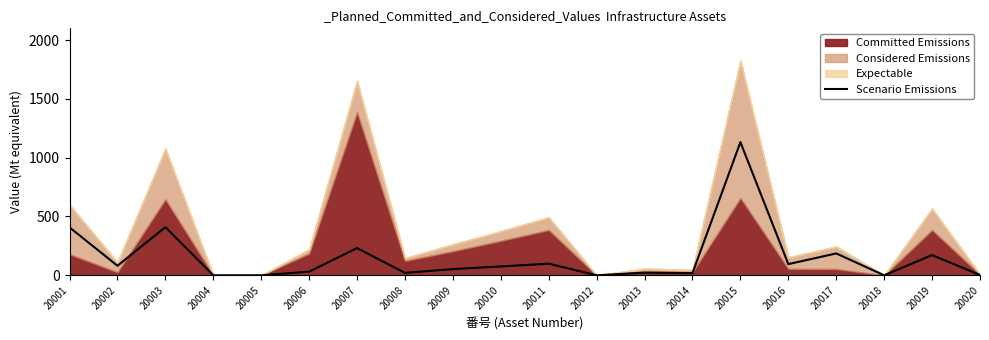

What is the average value?

151.8